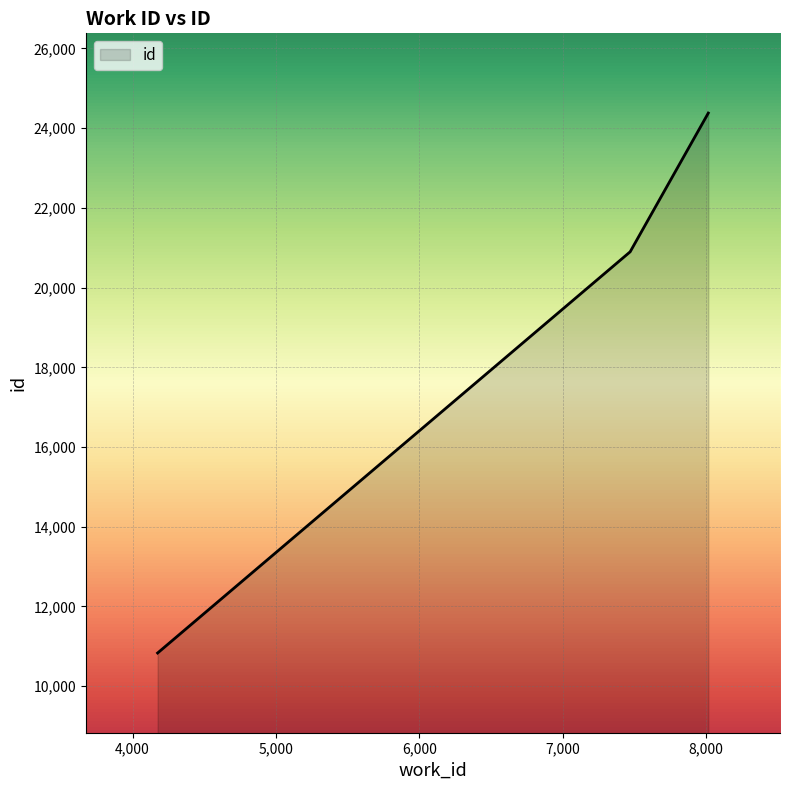

What is the difference between the second highest and minimum values?

10065